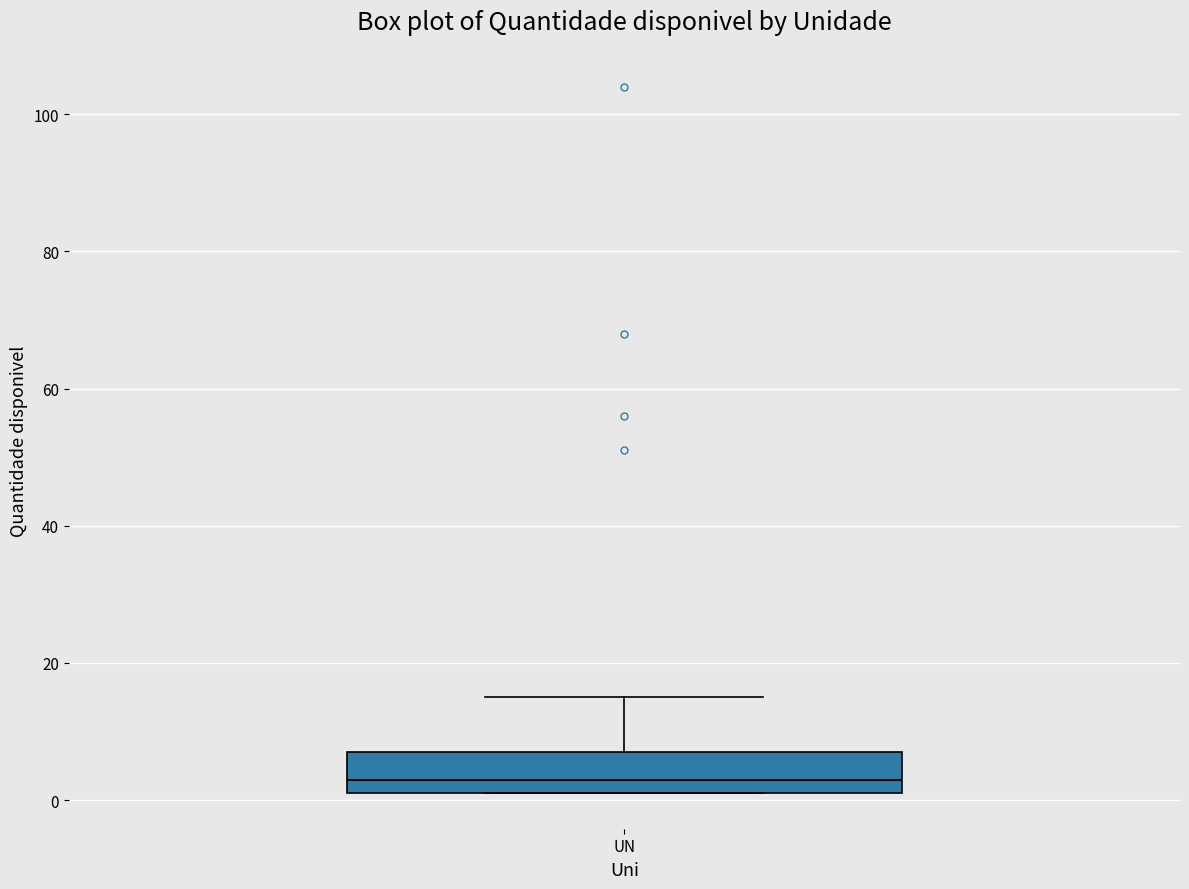

Where does the median line of the box for UN sit on the y-axis? The values are not printed on the chart, so give them approximately, as read against the axis.

4